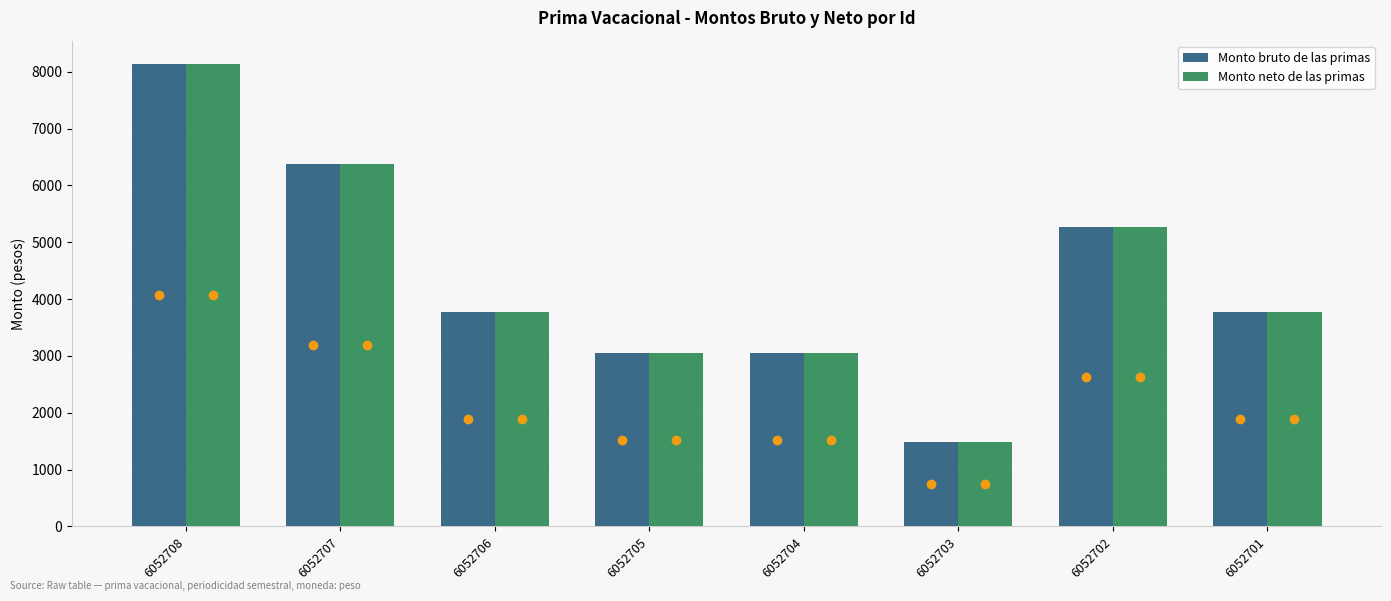

The value of Monto bruto de las primas at 6052702 is 2031.2. True or false?

False